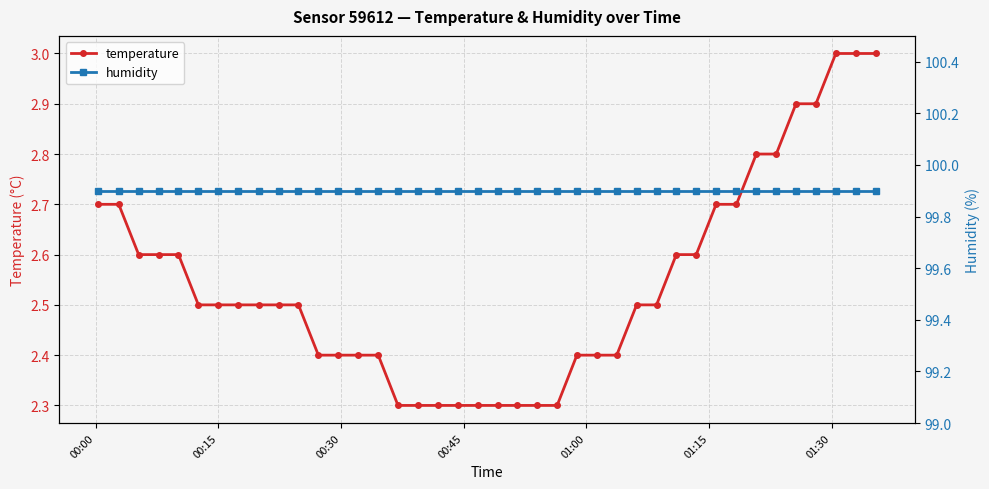

True or false: temperature has more than 0 interior local peaks.

False